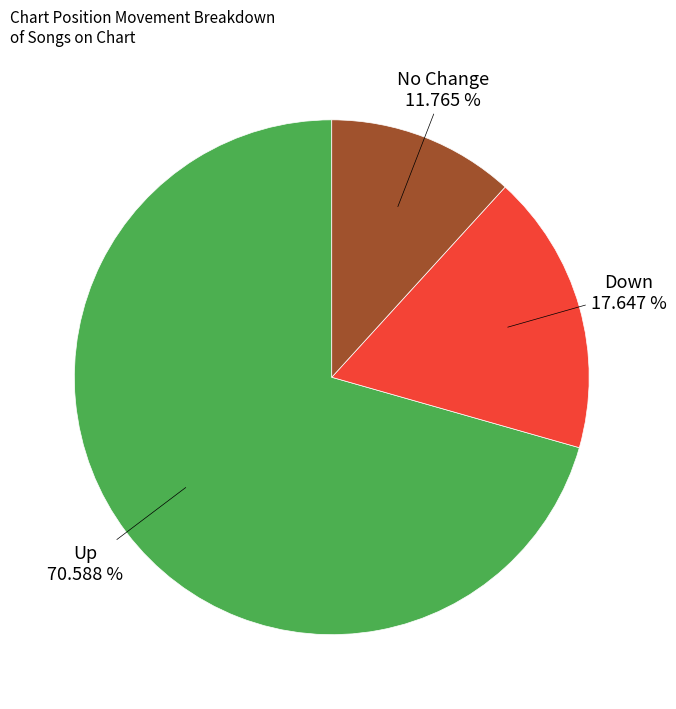

Rank the categories by value from lowest to highest.

No Change, Down, Up